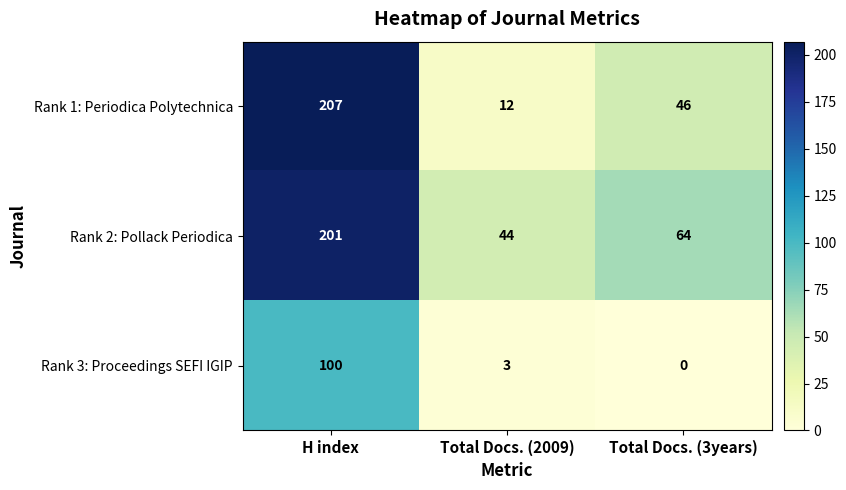

How many values in the Rank 3: Proceedings SEFI IGIP series are below 3?

1